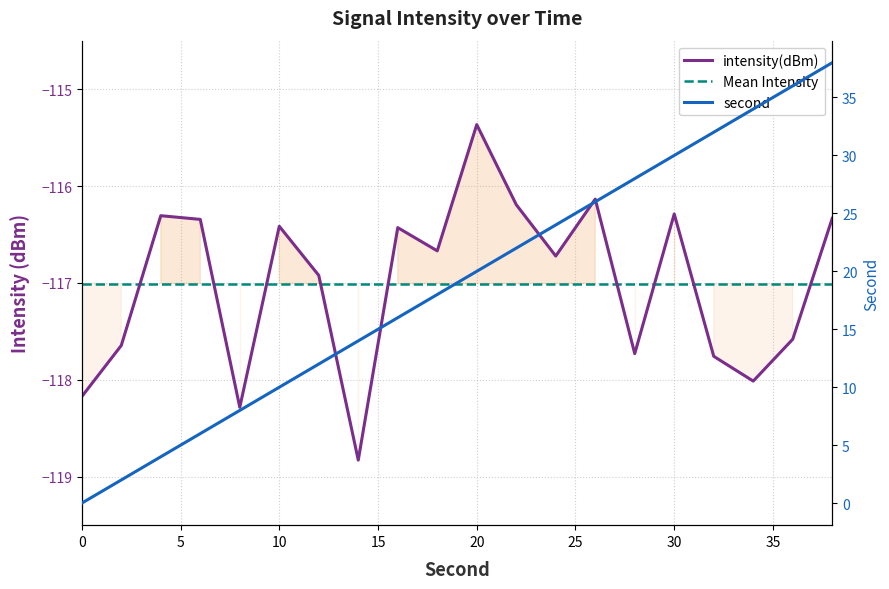

What is the highest value of the intensity(dBm) series?

-115.4